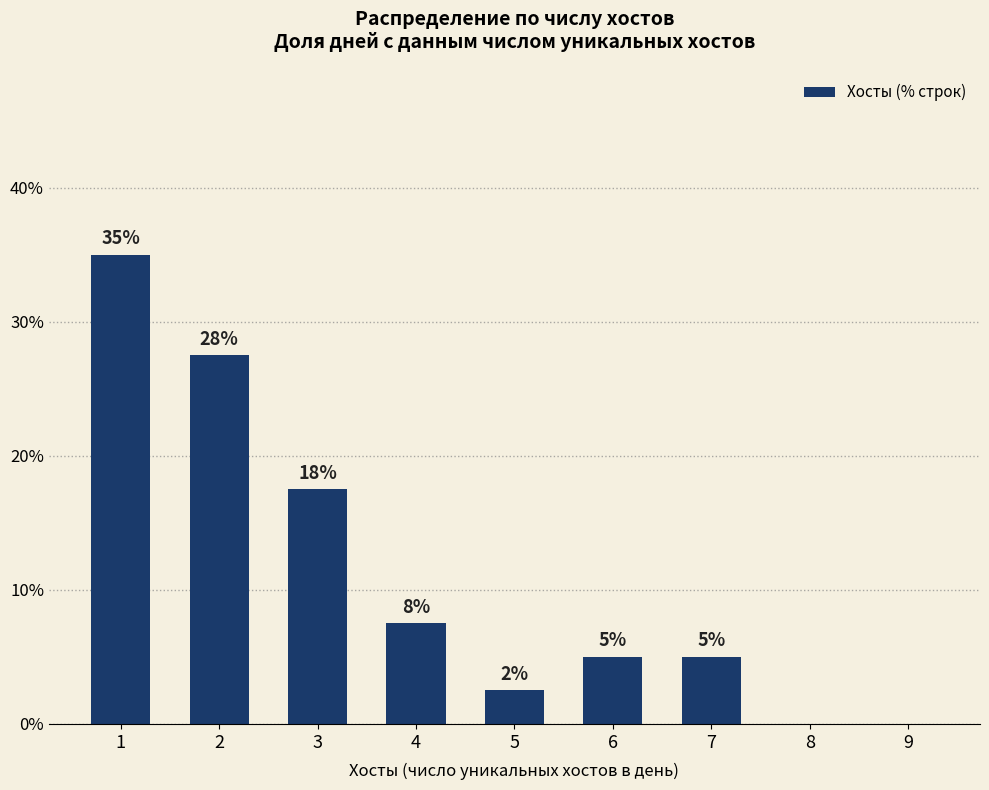

The chart shows a value of 26.3 at 3. True or false?

False